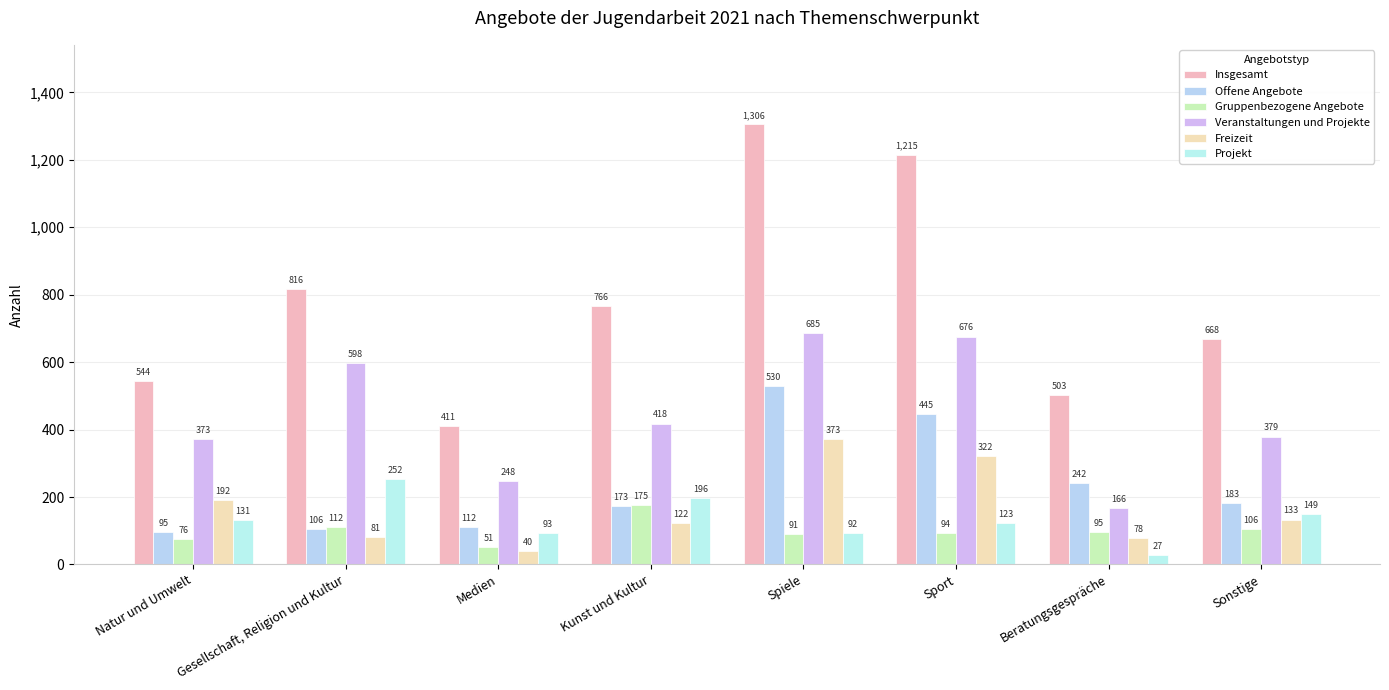

Are the bars grouped side by side (vs. stacked)?

Yes